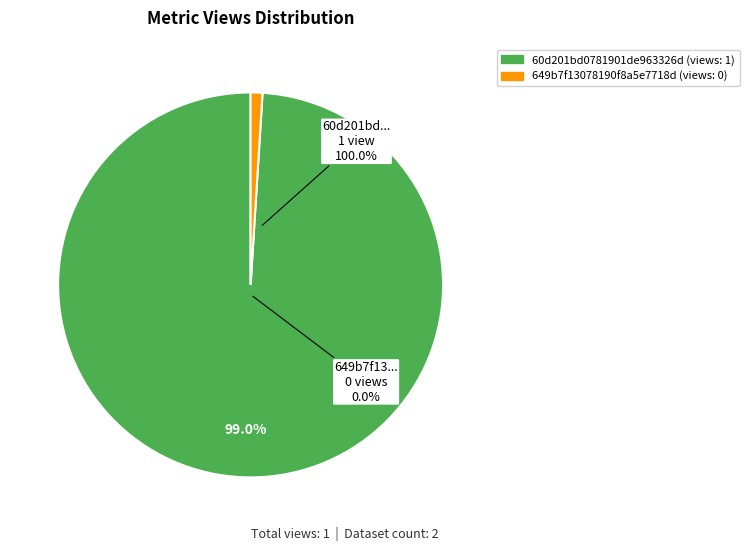

The 60d201bd0781901de963326d slice represents 87% of the pie. True or false?

False